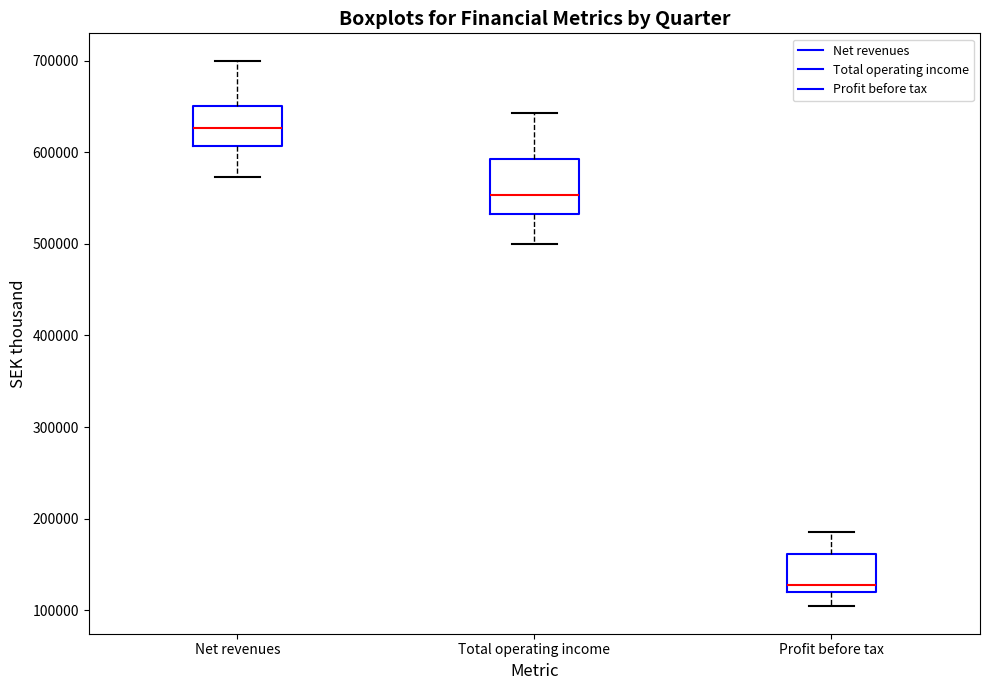

Comparing the boxes themselves (not the whiskers), which one is the tallest?

Total operating income